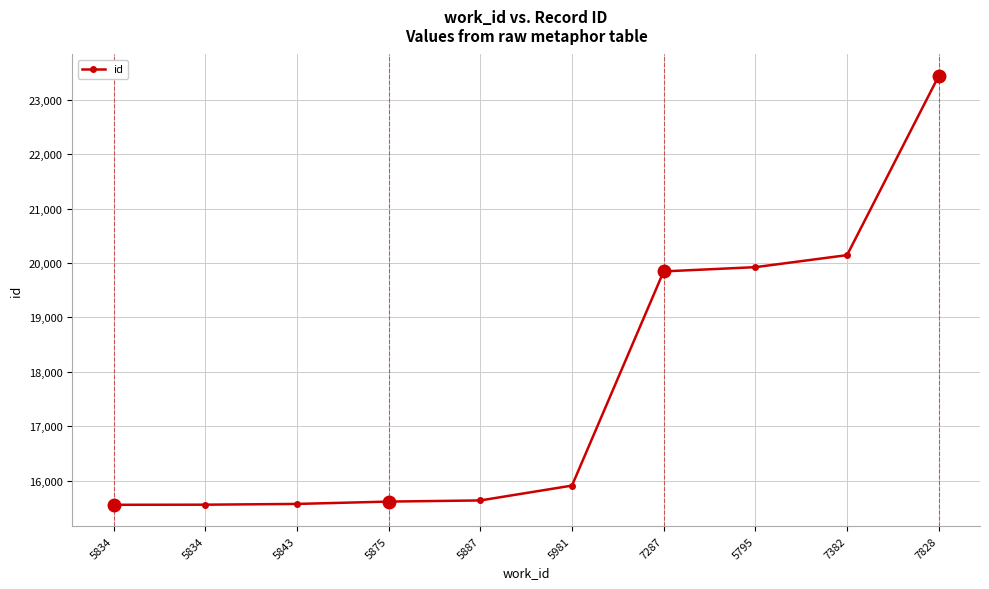

What is the smallest value displayed?

15556